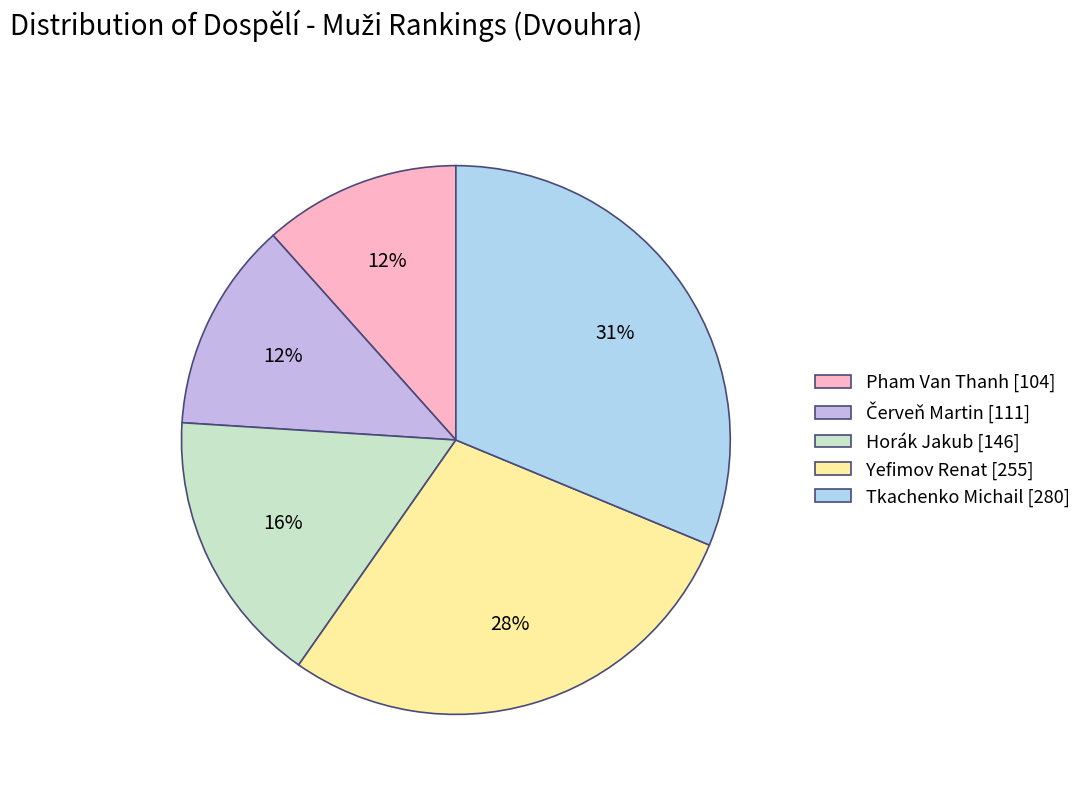

Between Yefimov Renat and Horák Jakub, which is larger?

Yefimov Renat